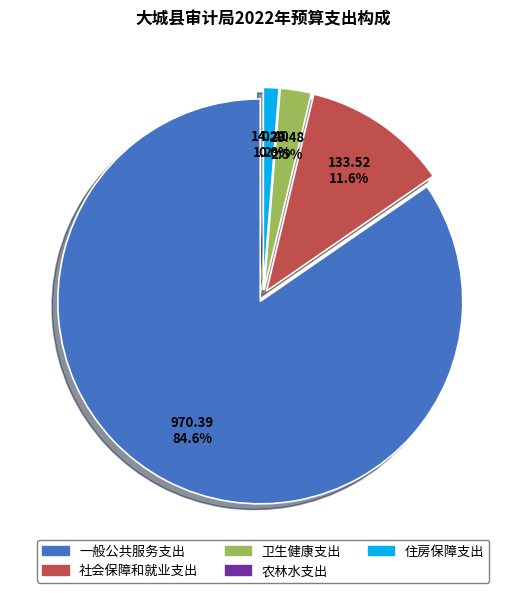

The 一般公共服务支出 slice represents 94% of the pie. True or false?

False